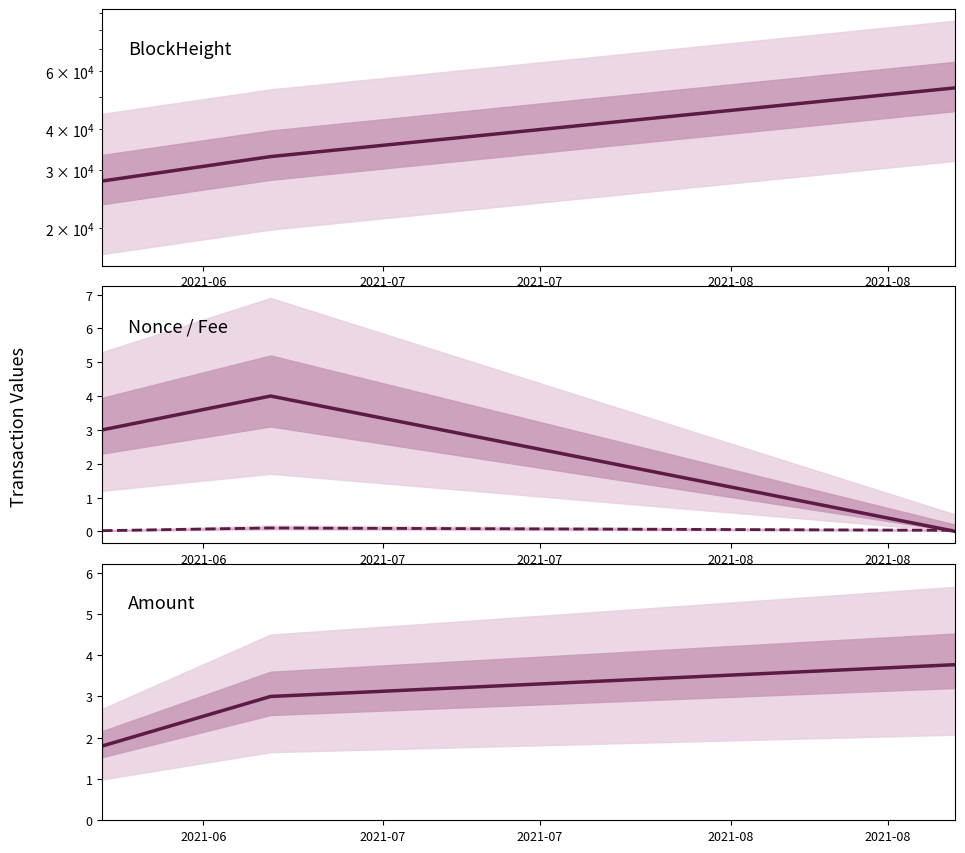

True or false: Amount has a value of 2.7 at 2021-06.

False